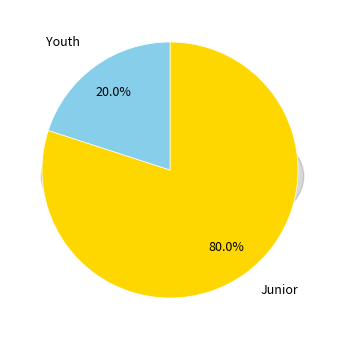

Which category has the smallest portion of the pie?

Youth